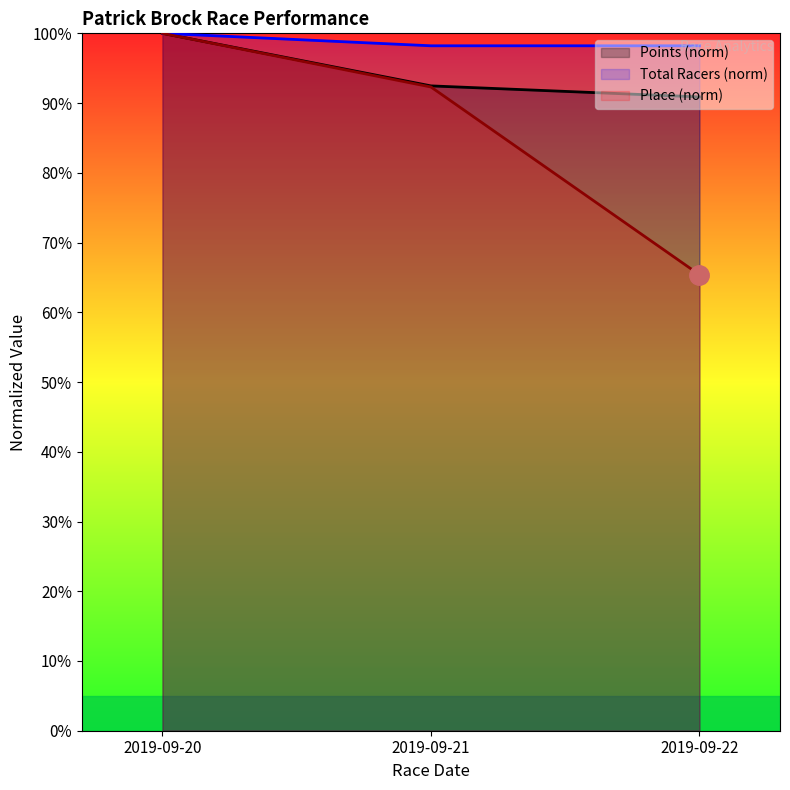

Reading left to right, transcribe all the data shown in this chart.

Place: 100.0	92.3	65.4
Points: 100.0	92.5	90.9
Total Racers: 100.0	98.2	98.2